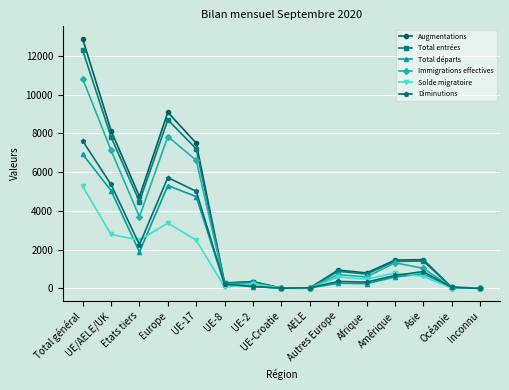

What is the greatest value displayed?

12874